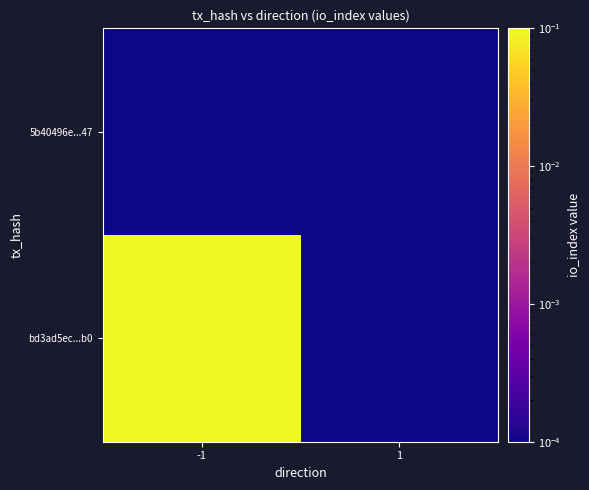

List the series in order of their peak value, lowest first.

5b40496e...47, bd3ad5ec...b0